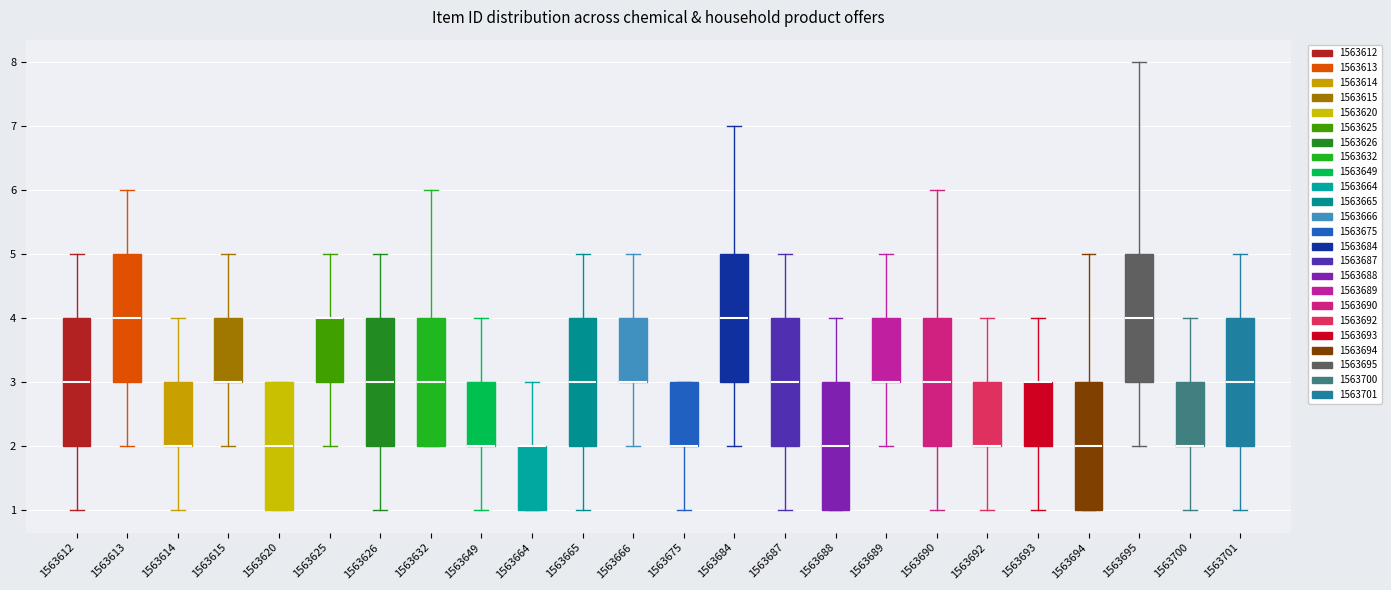

Reading left to right, read every box against the y-axis: the position of its median line, the range the box covers, and the ends of its whiskers. The values are not printed on the chart, so give them approximately, as read against the axis.

1563612: median 3, box 2 to 4, whiskers 1 to 5
1563613: median 4, box 3 to 5, whiskers 2 to 6
1563614: median 2 (drawn on the box's lower edge), box 2 to 3, whiskers 1 to 4
1563615: median 3 (drawn on the box's lower edge), box 3 to 4, whiskers 2 to 5
1563620: median 2, box 1 to 3, whiskers 1 to 3
1563625: median 4 (drawn on the box's upper edge), box 3 to 4, whiskers 2 to 5
1563626: median 3, box 2 to 4, whiskers 1 to 5
1563632: median 3, box 2 to 4, whiskers 2 to 6
1563649: median 2 (drawn on the box's lower edge), box 2 to 3, whiskers 1 to 4
1563664: median 2 (drawn on the box's upper edge), box 1 to 2, whiskers 1 to 3
1563665: median 3, box 2 to 4, whiskers 1 to 5
1563666: median 3 (drawn on the box's lower edge), box 3 to 4, whiskers 2 to 5
1563675: median 2 (drawn on the box's lower edge), box 2 to 3, whiskers 1 to 3
1563684: median 4, box 3 to 5, whiskers 2 to 7
1563687: median 3, box 2 to 4, whiskers 1 to 5
1563688: median 2, box 1 to 3, whiskers 1 to 4
1563689: median 3 (drawn on the box's lower edge), box 3 to 4, whiskers 2 to 5
1563690: median 3, box 2 to 4, whiskers 1 to 6
1563692: median 2 (drawn on the box's lower edge), box 2 to 3, whiskers 1 to 4
1563693: median 3 (drawn on the box's upper edge), box 2 to 3, whiskers 1 to 4
1563694: median 2, box 1 to 3, whiskers 1 to 5
1563695: median 4, box 3 to 5, whiskers 2 to 8
1563700: median 2 (drawn on the box's lower edge), box 2 to 3, whiskers 1 to 4
1563701: median 3, box 2 to 4, whiskers 1 to 5